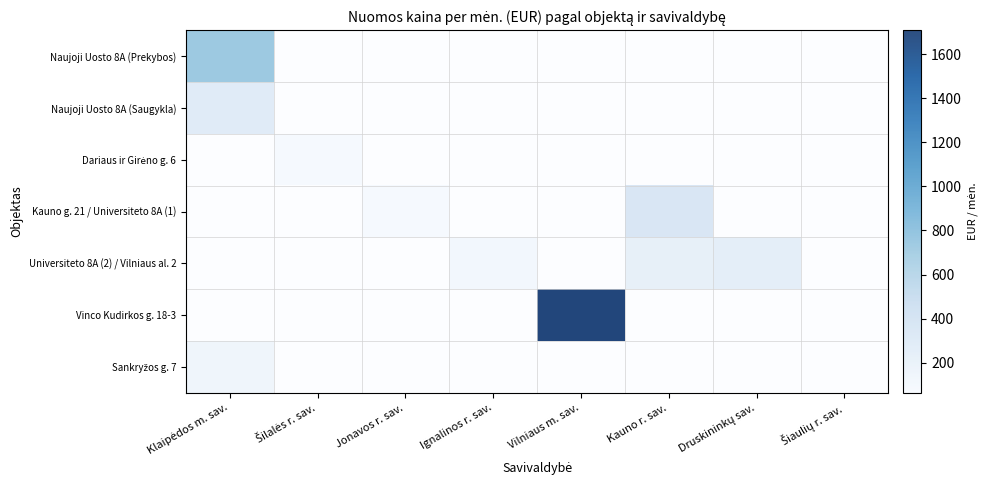

Which series has the largest total across all categories?

Vinco Kudirkos g. 18-3